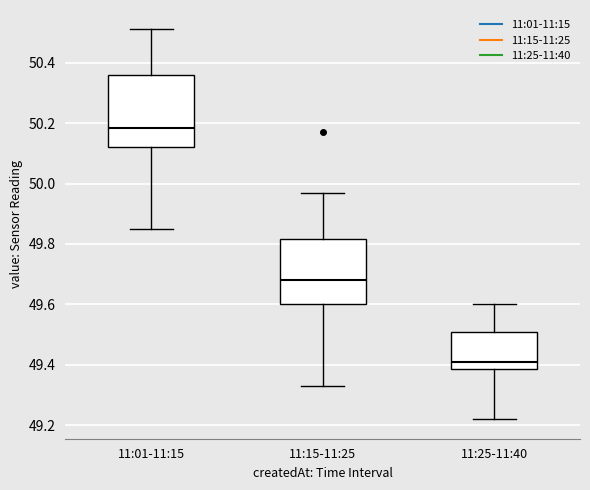

Comparing the boxes themselves (not the whiskers), which one is the tallest?

11:01-11:15